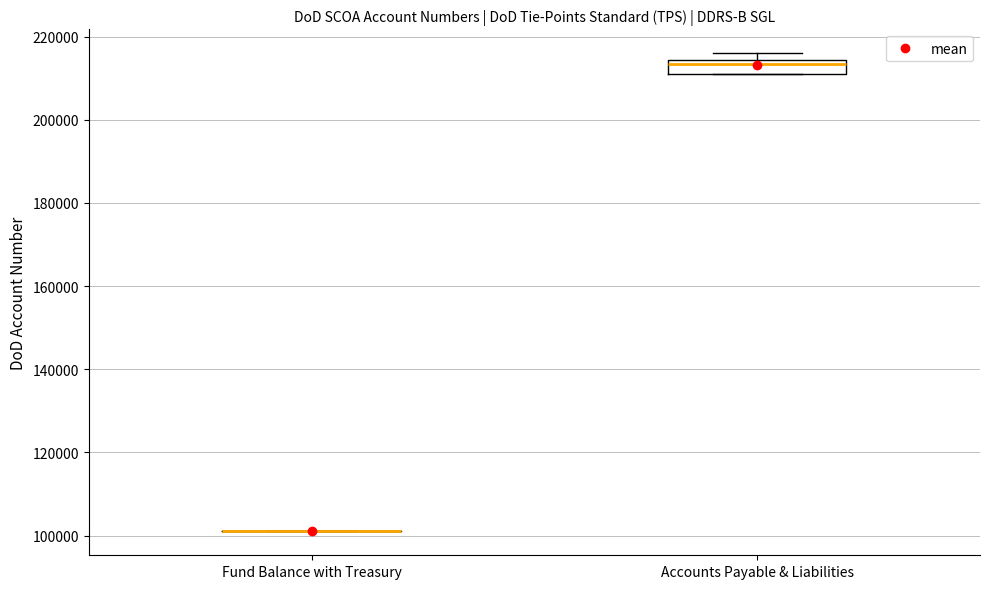

Which box is the tallest, from its lower edge to its upper edge?

Accounts Payable & Liabilities